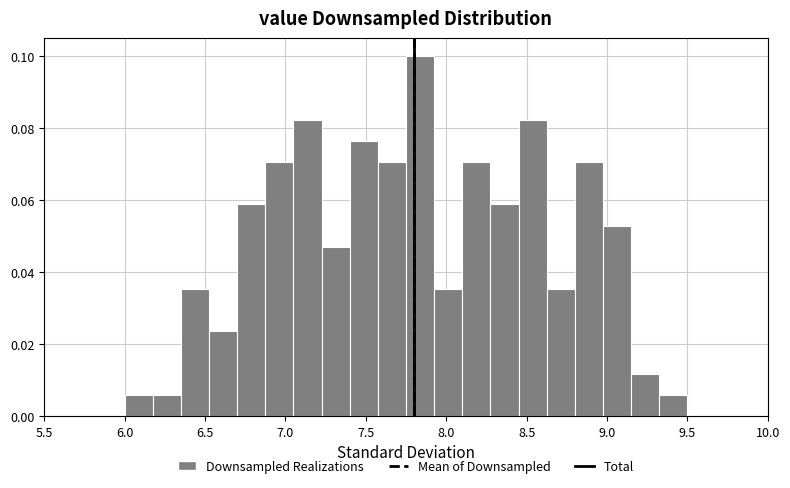

Around what value on the x-axis is the tallest bar? Give the approximate position of its centre, as read against the axis.

7.85